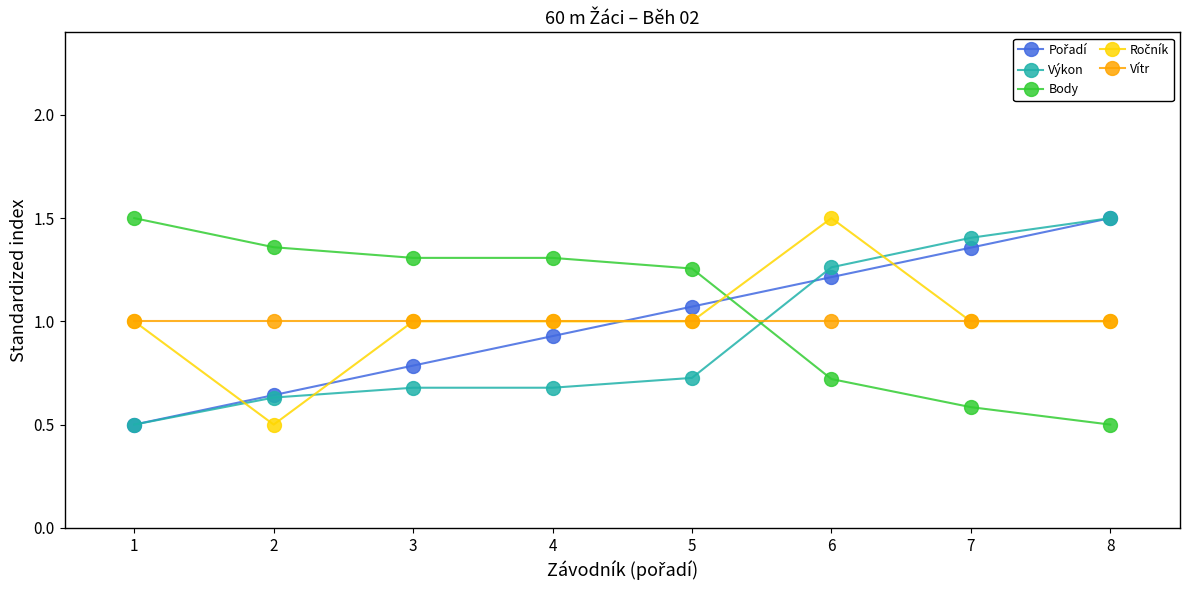

Is it true that Výkon equals 1.4 at 7?

True